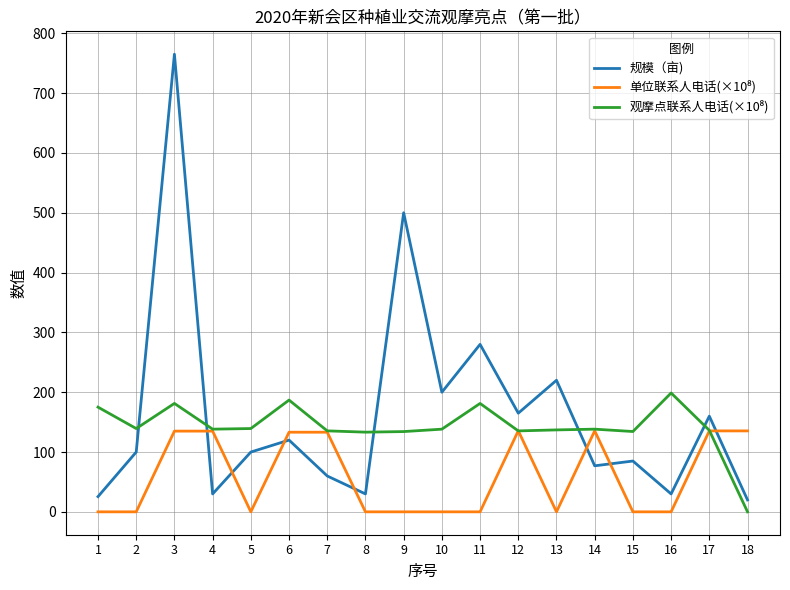

Which series has the widest spread of values?

规模（亩)